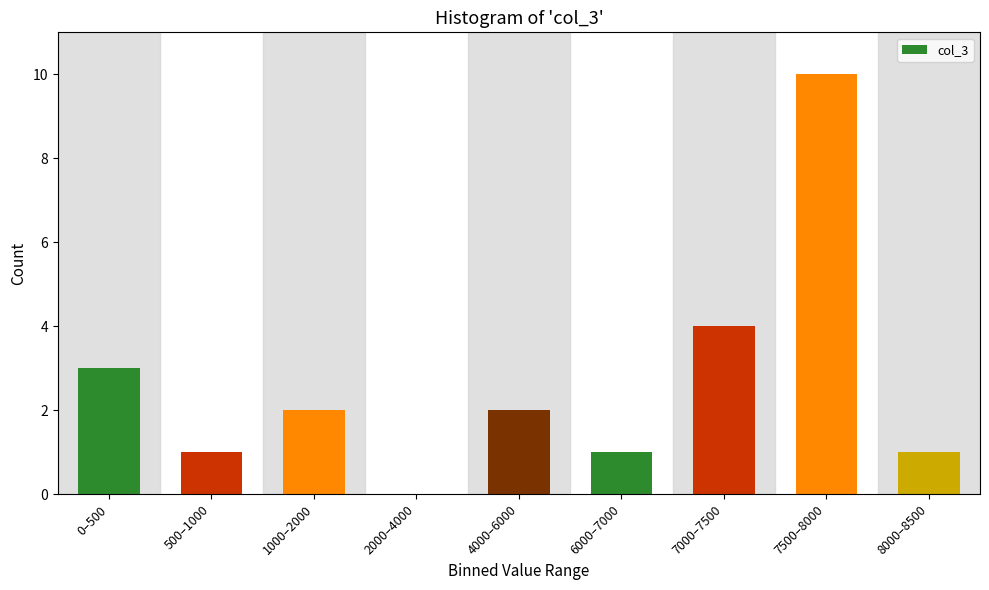

Reading left to right, what are all the values shown in this chart?

0–500=3	500–1000=1	1000–2000=2	2000–4000=0	4000–6000=2	6000–7000=1	7000–7500=4	7500–8000=10	8000–8500=1